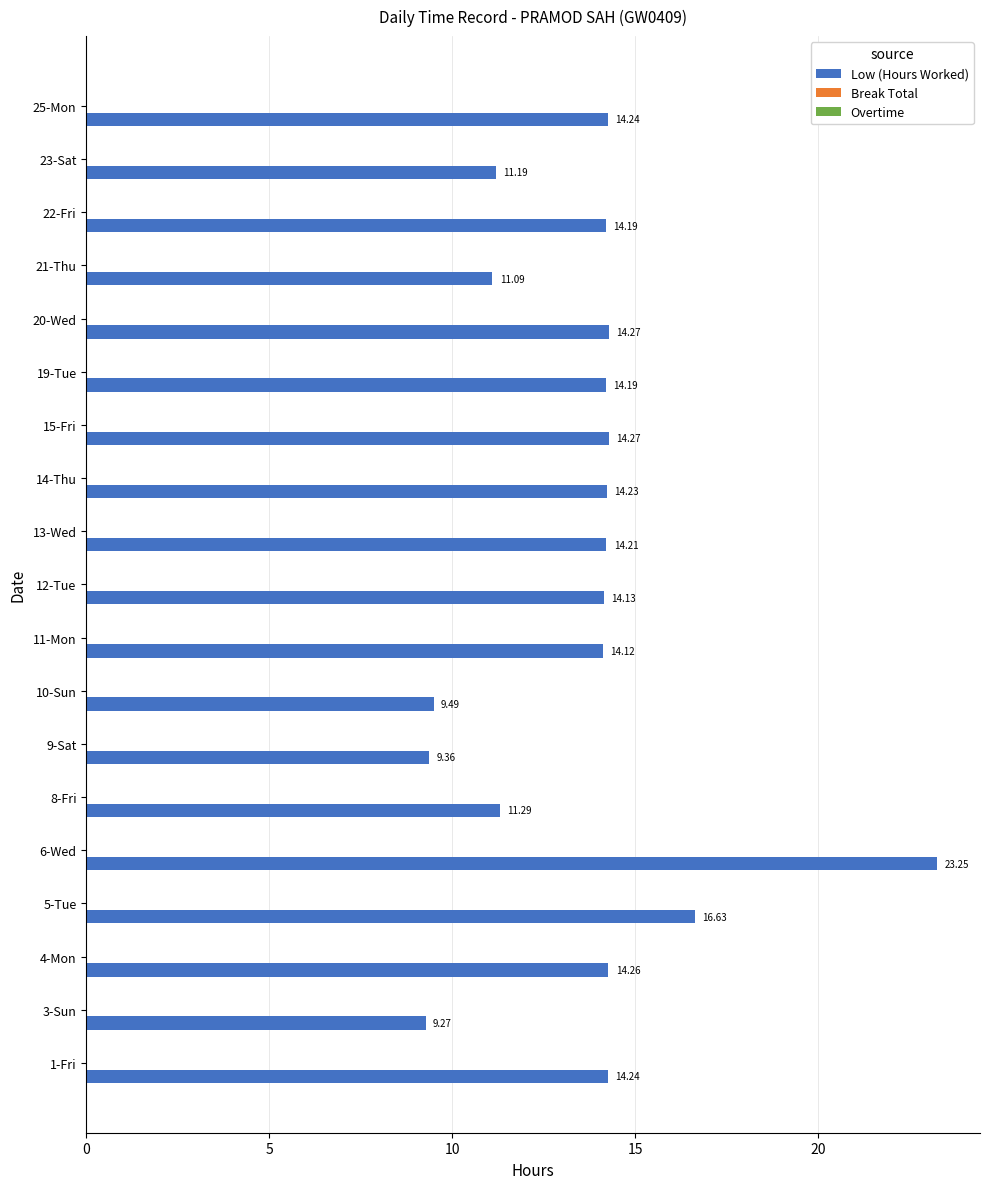

What is the difference between the maximum and minimum values?

14.0